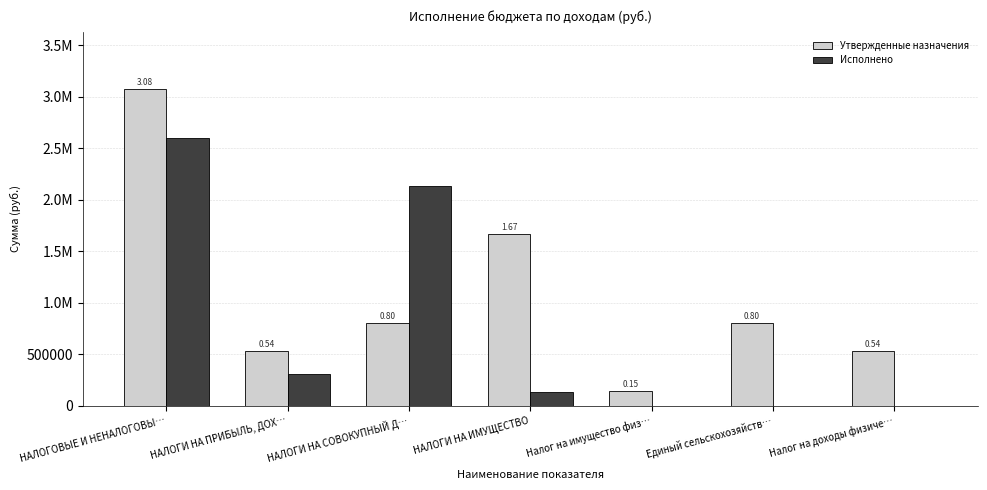

Reading right to left, what are all the values shown in this chart?

Утвержденные назначения: 535300.0	804700.0	145600.0	1670100.0	804700.0	535300.0	3076400.0
Исполнено: 0.0	0.0	0.0	138177.2	2128456.6	310009.3	2598522.2